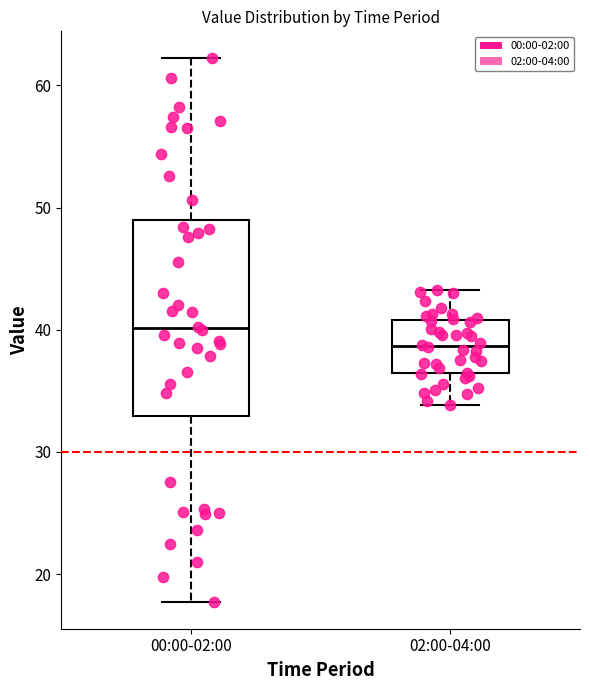

Which box is the tallest, from its lower edge to its upper edge?

00:00-02:00